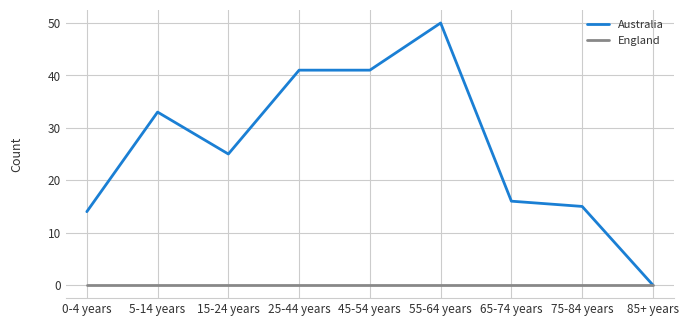

The value of Australia at 45-54 years is 41. True or false?

True